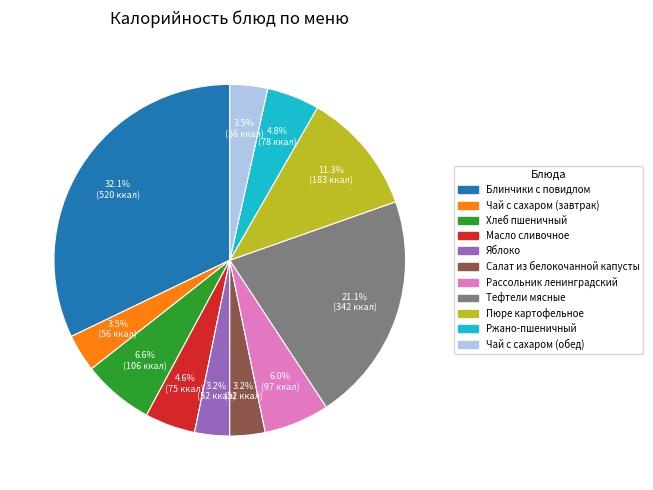

Is there a majority slice in this chart?

No